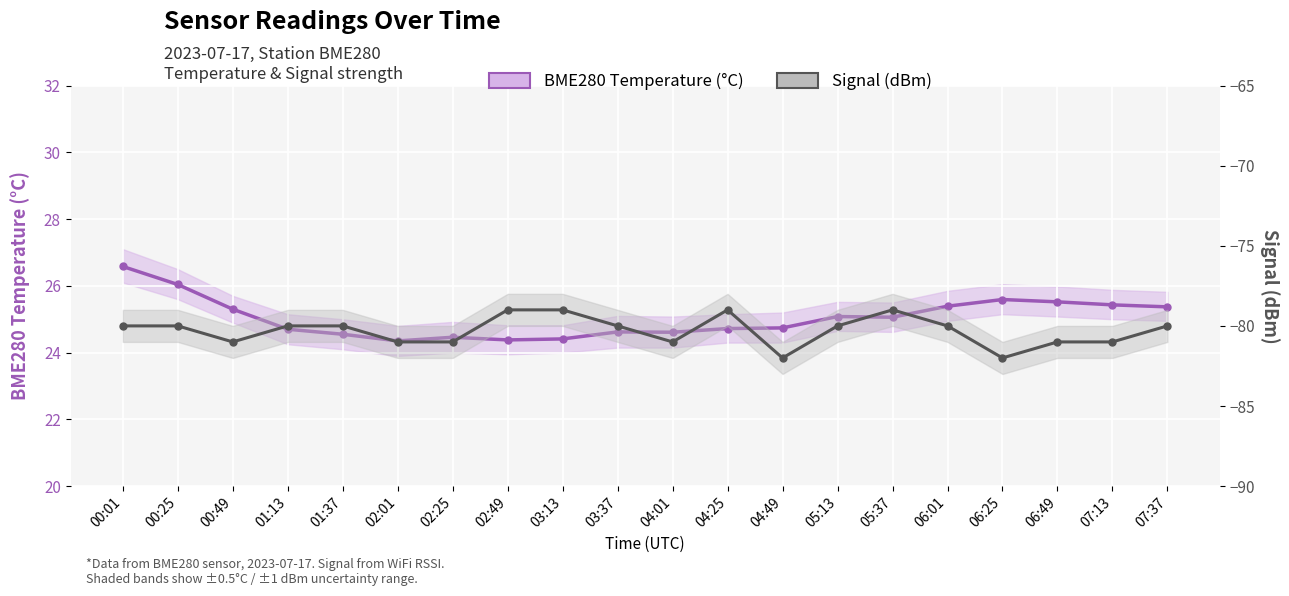

What is the label of the 20th point from the right?

00:01